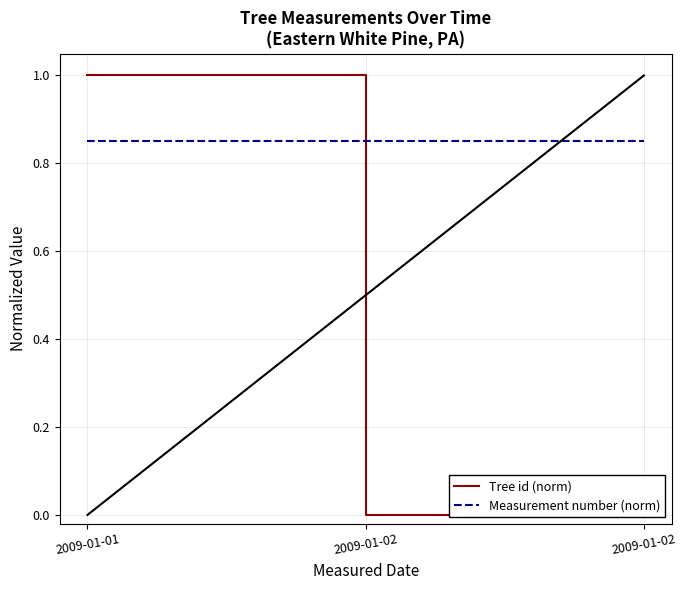

At which label does Tree id (norm) reach its peak?

2009-01-01